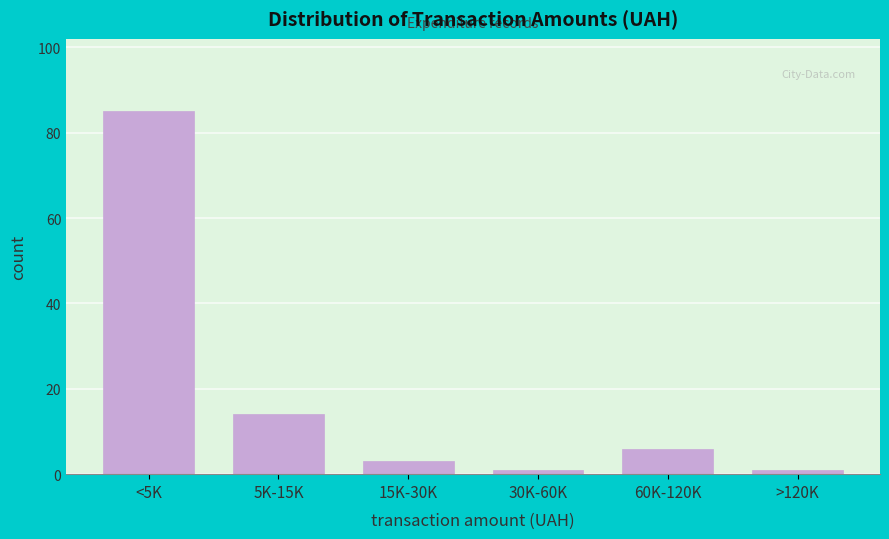

Reading left to right, list all the values displayed in this chart.

<5K=85	5K-15K=14	15K-30K=3	30K-60K=1	60K-120K=6	>120K=1